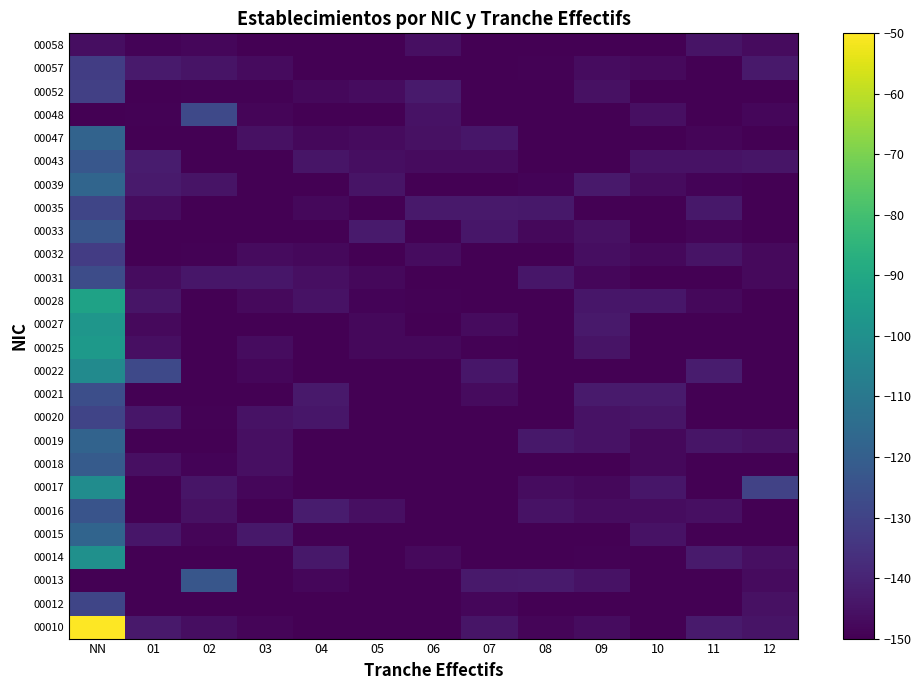

What is the maximum value shown in the chart?

-50.0